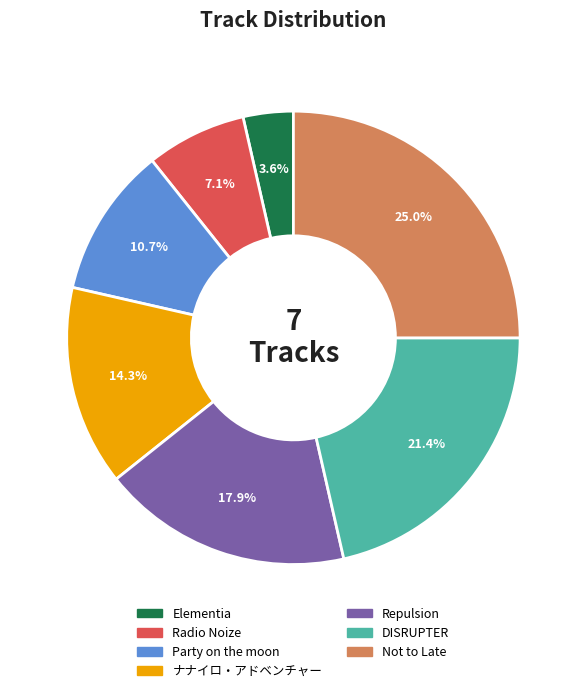

Does any single category account for the majority?

No